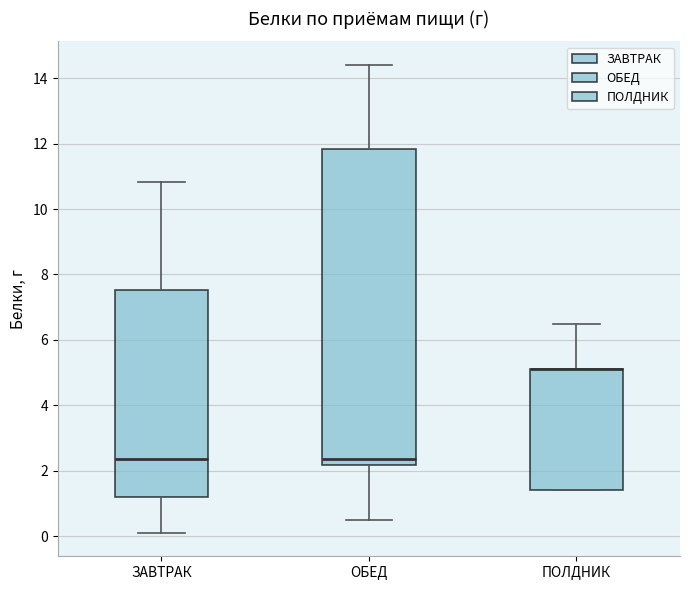

Reading left to right, transcribe this box plot: for each box, give where its median line is, the range the box spans, and where its two whiskers end, as read against the y-axis. The values are not printed on the chart, so give them approximately, as read against the axis.

ЗАВТРАК: median 2.4, box 1.2 to 7.6, whiskers 0.2 to 10.8
ОБЕД: median 2.4, box 2.2 to 11.8, whiskers 0.6 to 14.4
ПОЛДНИК: median 5.2 (drawn on the box's upper edge), box 1.4 to 5.2, whiskers 1.4 to 6.6